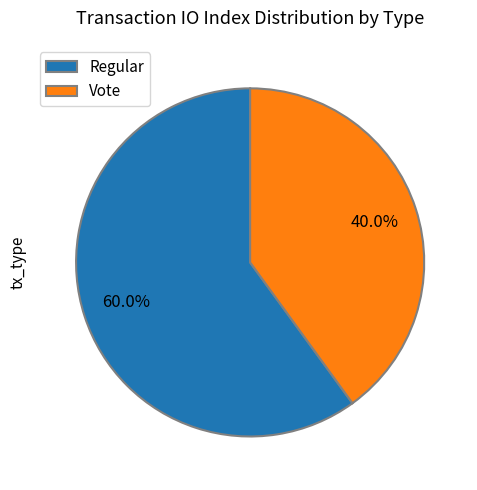

To the nearest percent, what is the average slice percentage?

50%